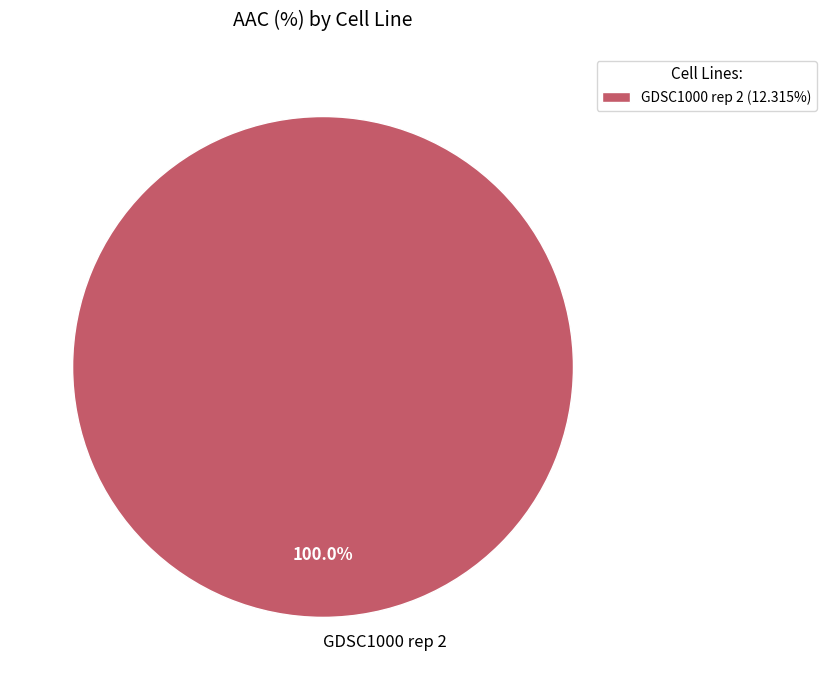

The GDSC1000 rep 2 slice represents 100% of the pie. True or false?

True